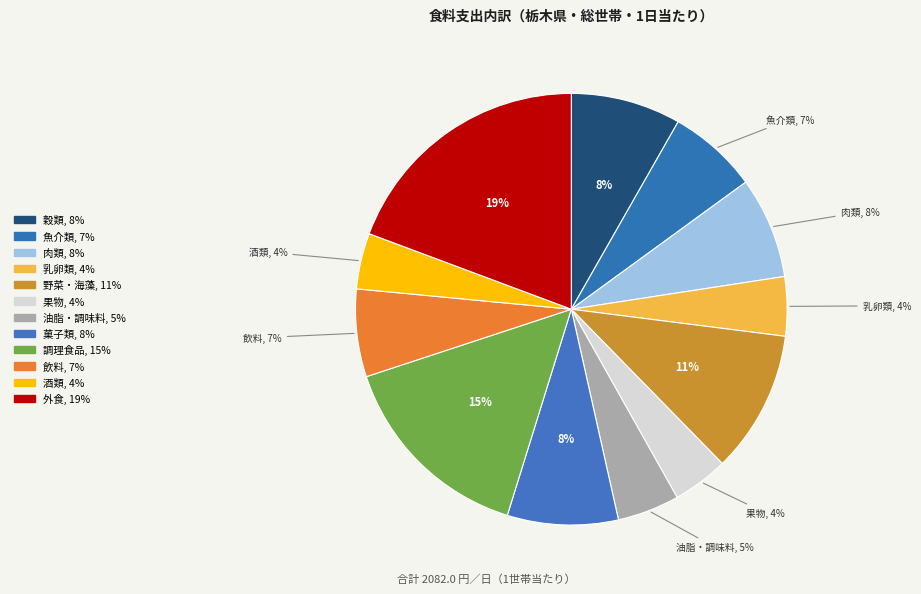

How many segments does this pie chart have?

12